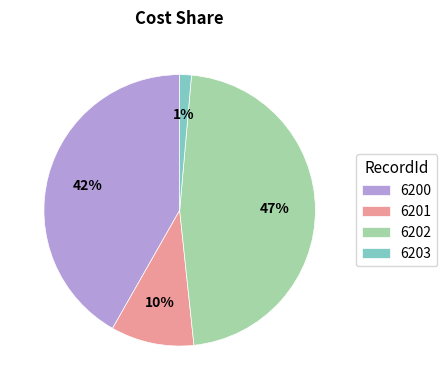

Is there any slice that represents more than half of the pie?

No